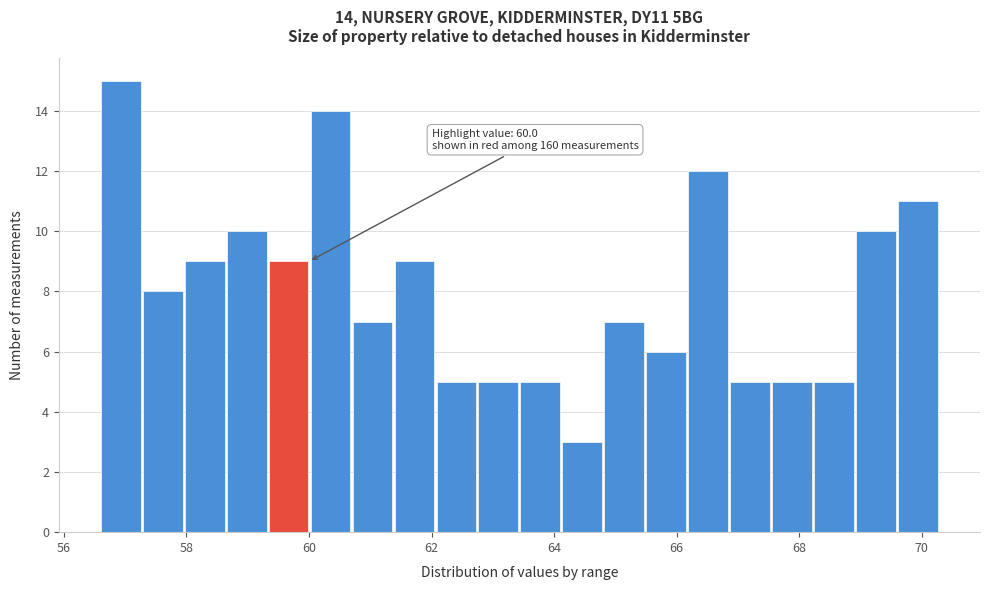

Around what value on the x-axis is the tallest bar? Give the approximate position of its centre, as read against the axis.

57.0